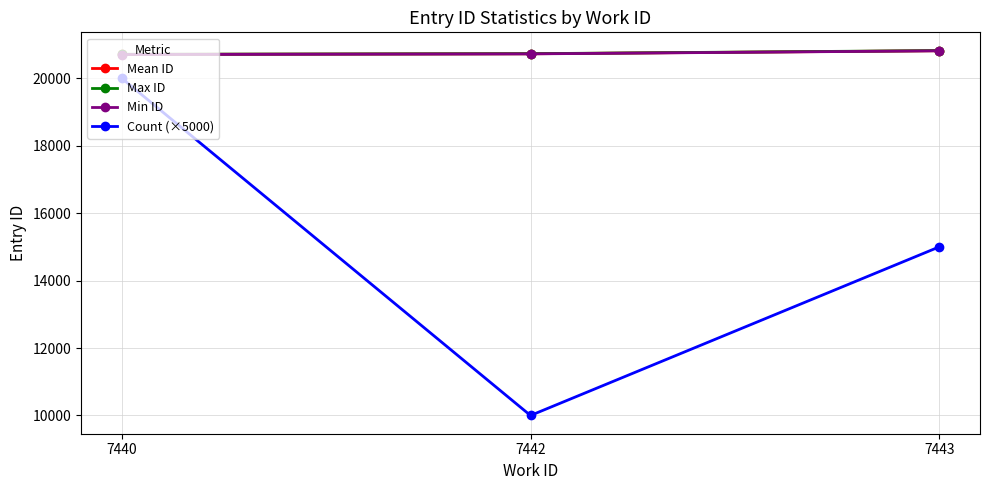

How many lines are shown in the chart?

4